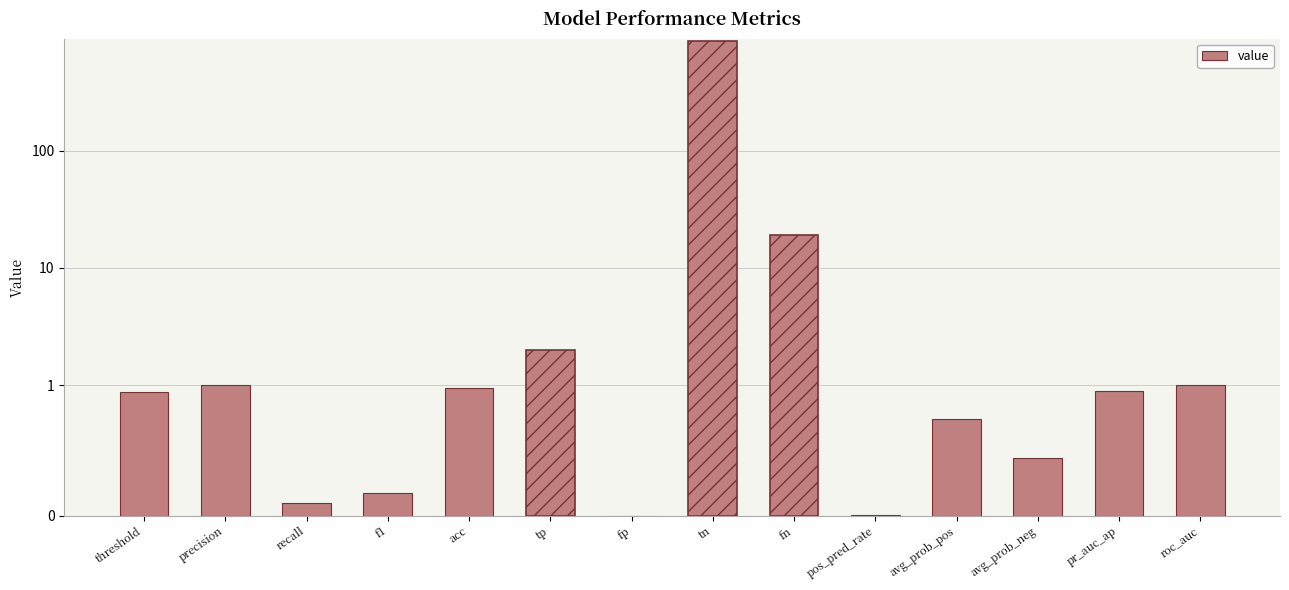

What is the change in value from threshold to tp?

+1.1